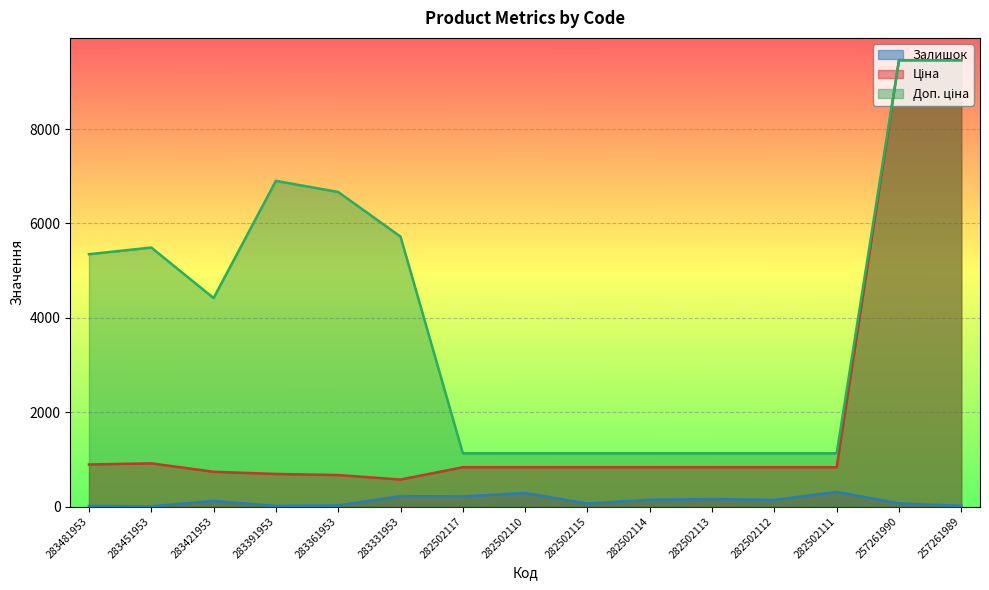

Count the number of data series in this chart.

3